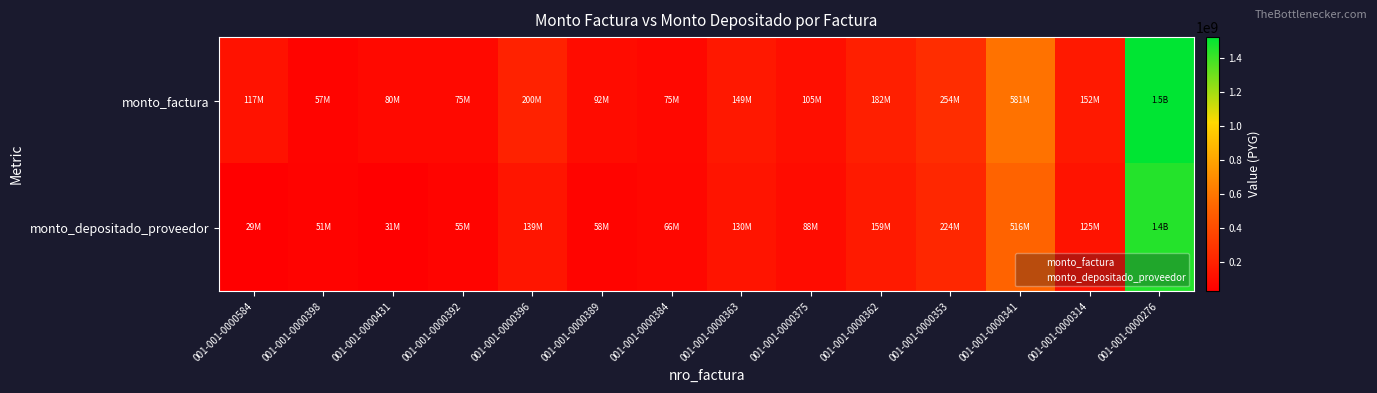

What is the spread (max minus min) of values at 001-001-0000353?

30109991